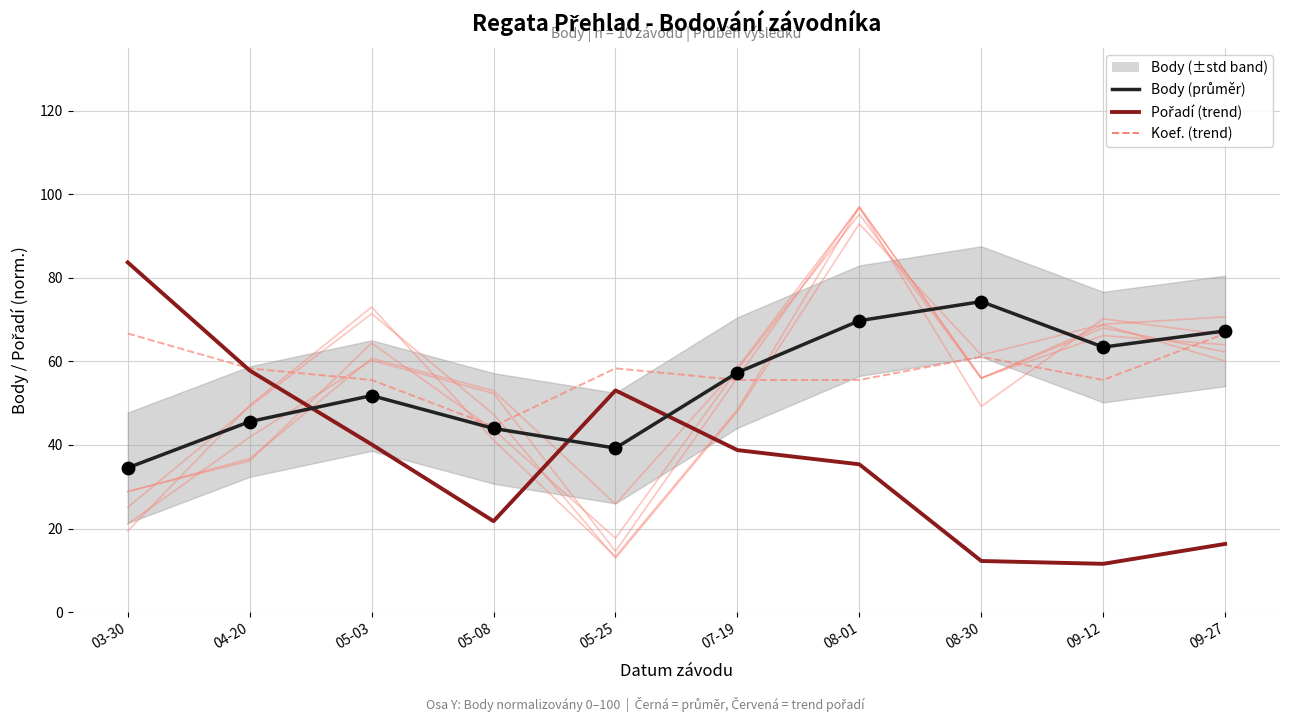

Which series contains the lowest Y value?

Pořadí (trend)